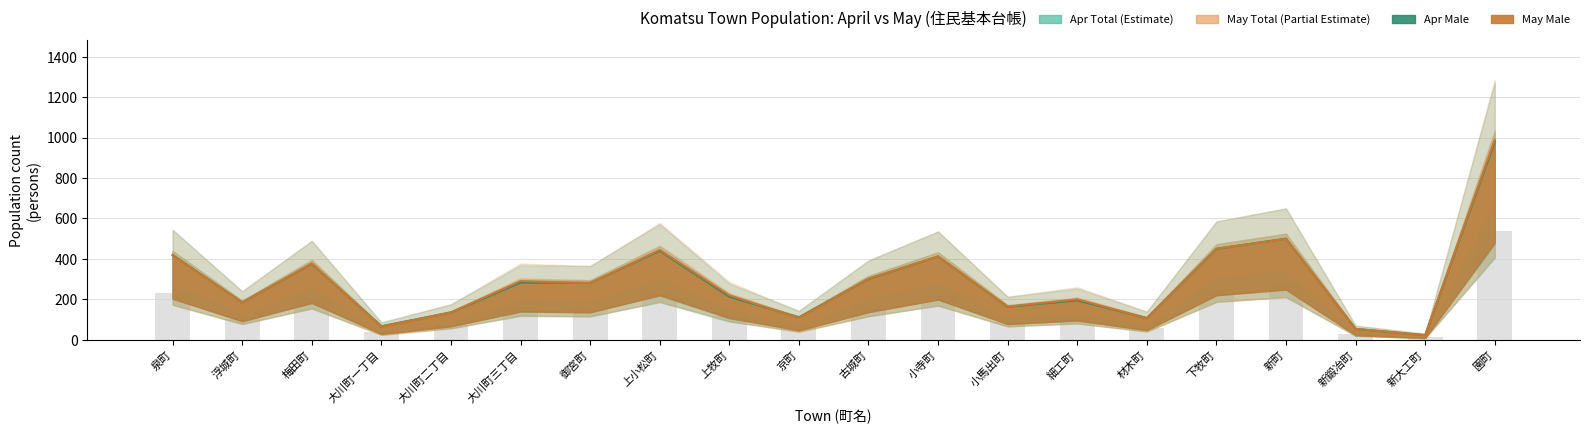

The value of Apr計 at 小馬出町 is 164.0. True or false?

True